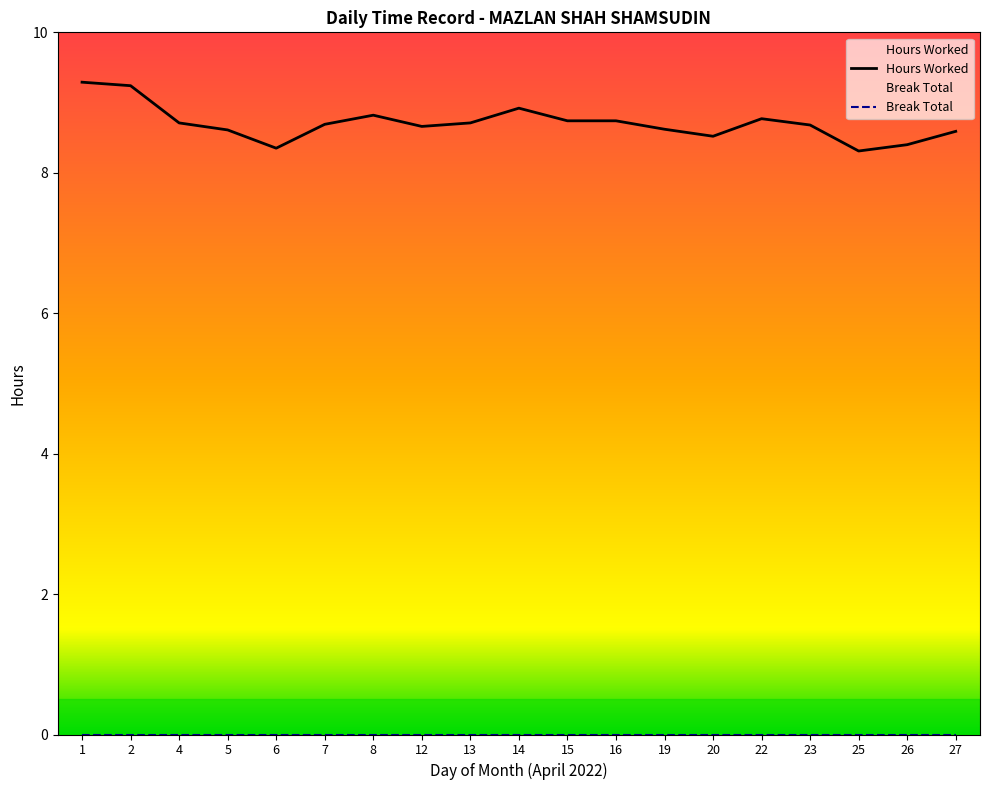

Which label corresponds to the largest value in the chart?

1